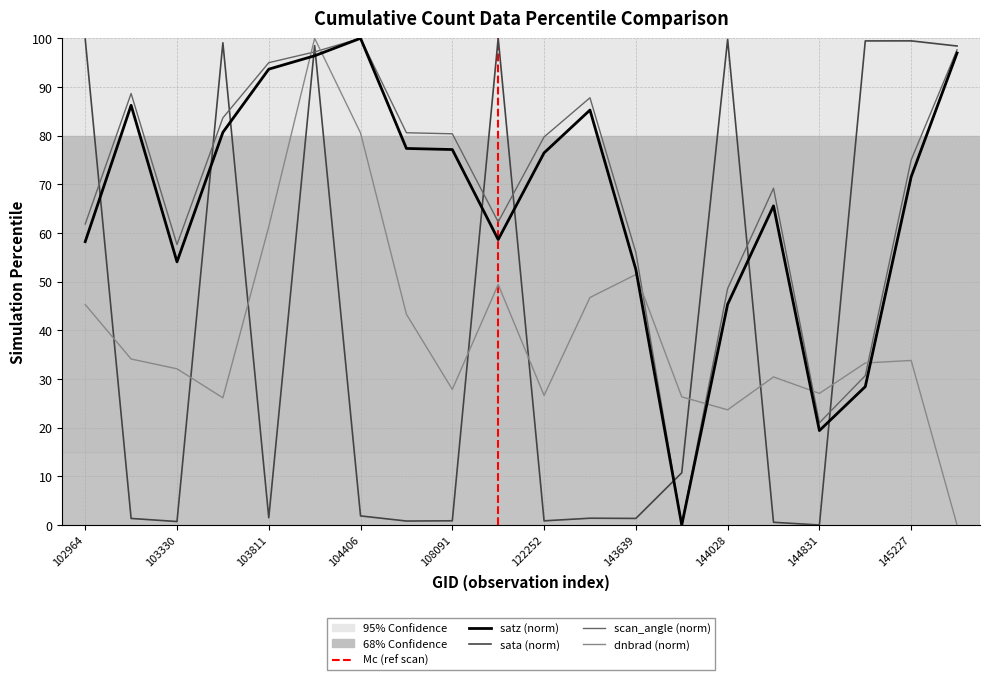

Read the satz value at 103811.

93.7